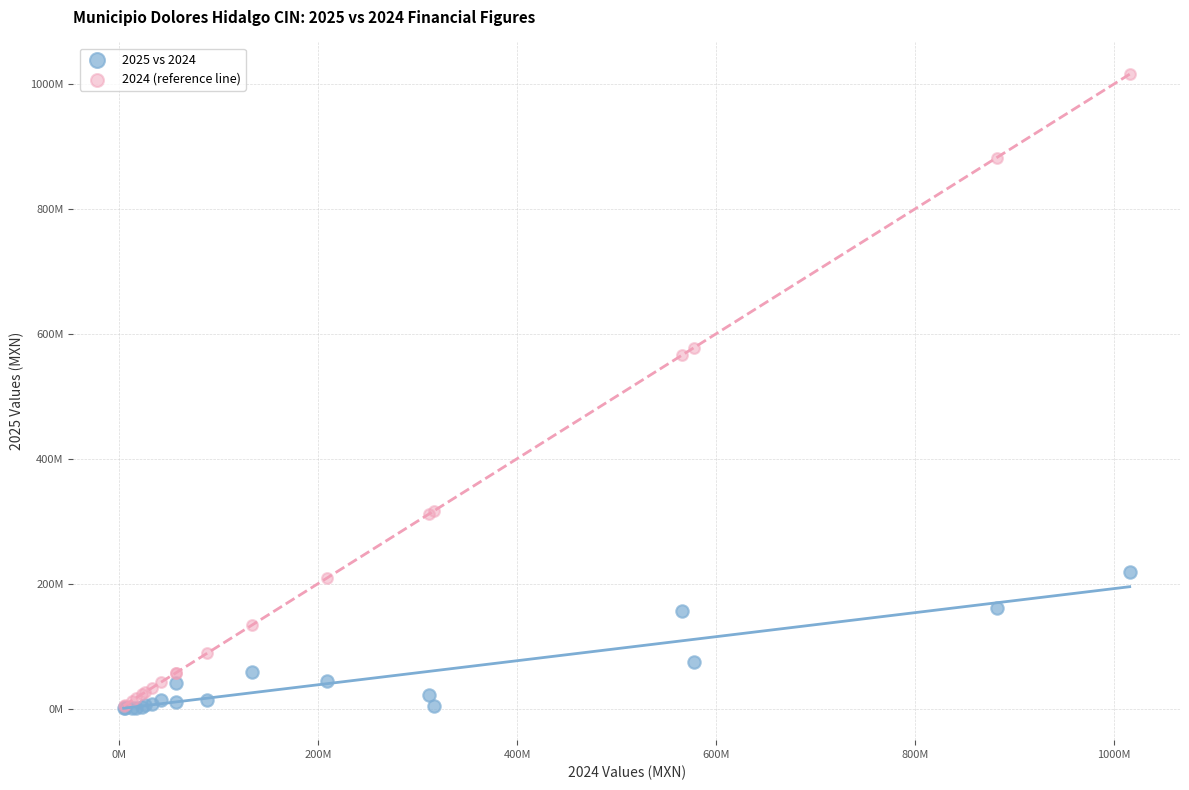

What are all the series names shown in the legend?

2025 vs 2024, 2024 (reference line)